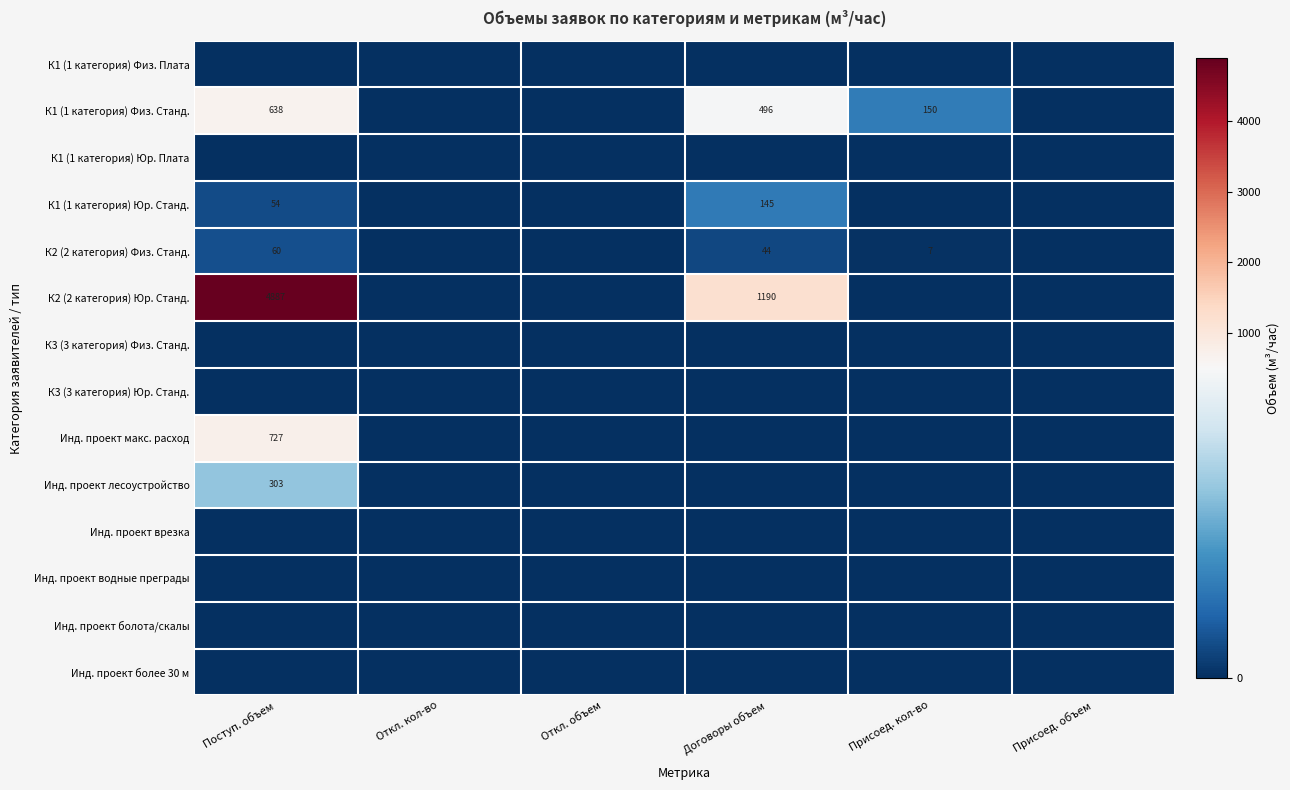

Is it true that К1 (1 категория) Физ. Станд. equals 496 at Договоры объем?

True